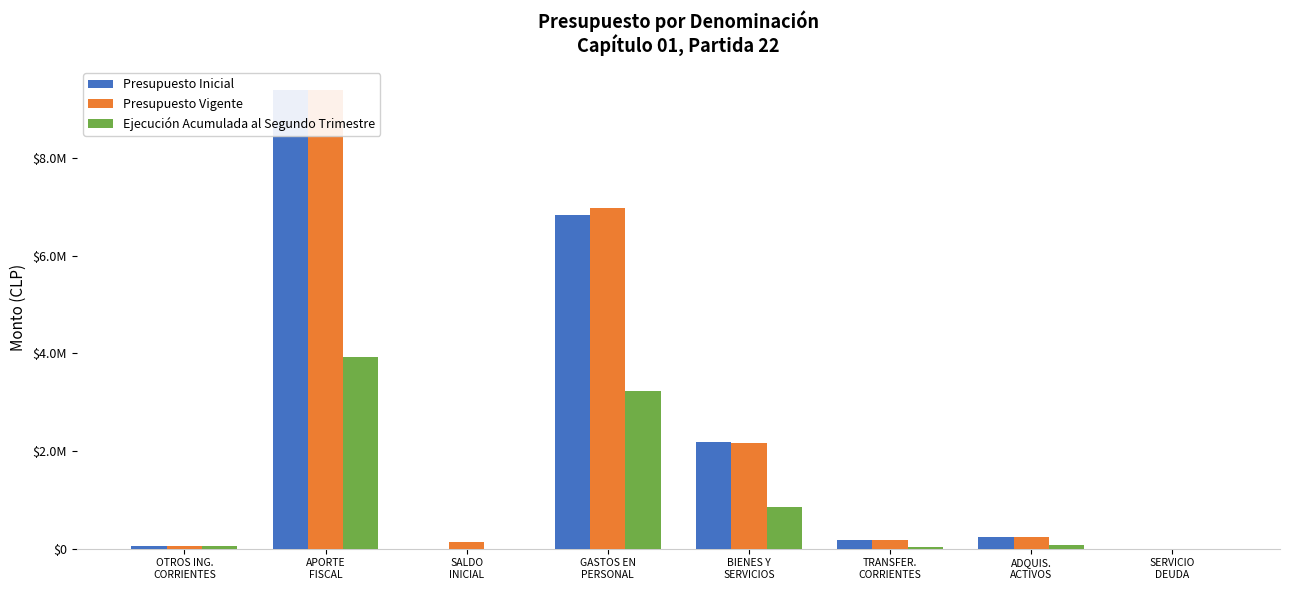

What is the total value across all series at BIENES Y
SERVICIOS?

5216100